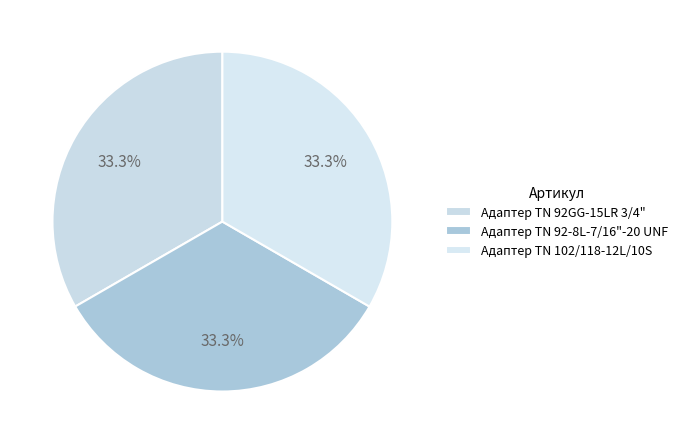

What percentage is the Адаптер TN 92GG-15LR 3/4" slice, to the nearest percent?

33%